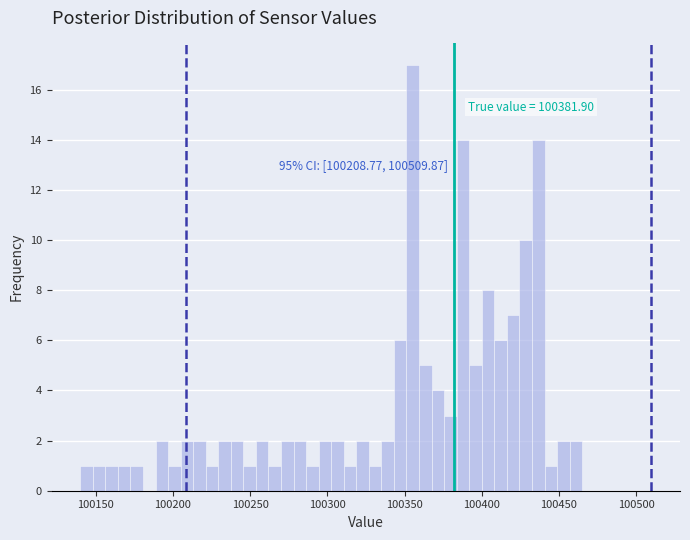

Read against the x-axis, roughly where is the centre of the tallest bar?

100355